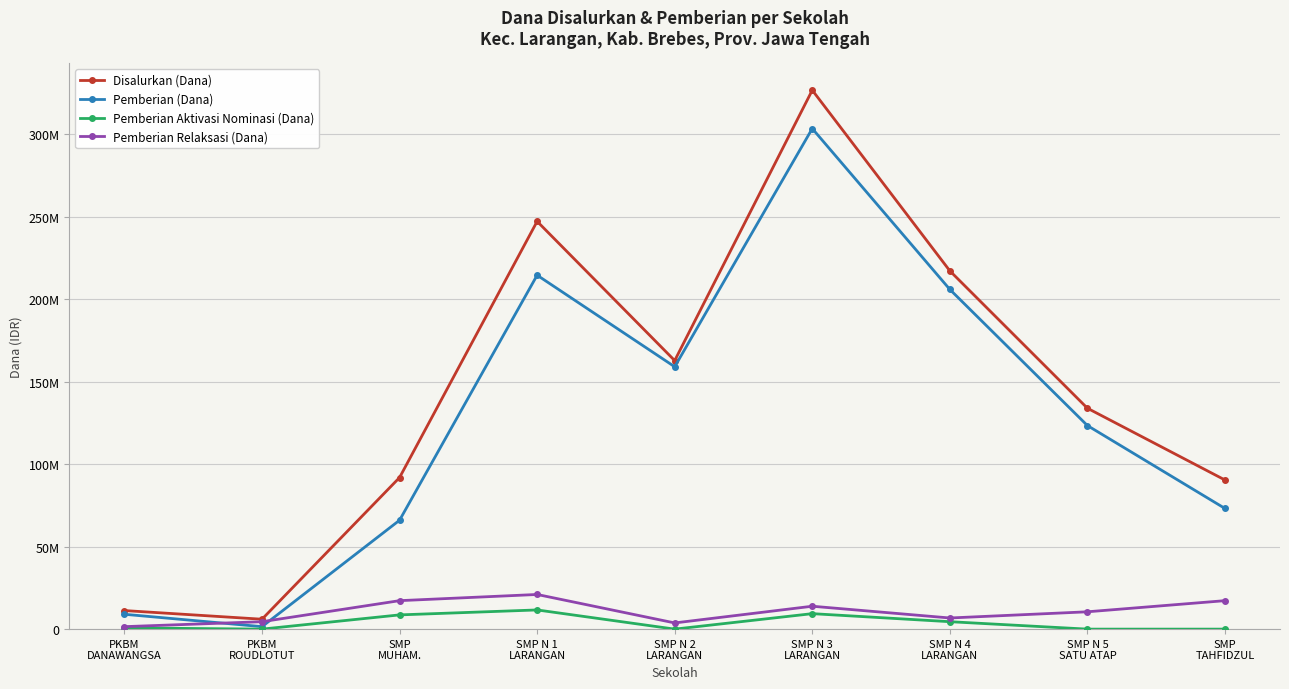

Is it true that Pemberian Aktivasi Nominasi (Dana) equals -7949284 at SMP N 5
SATU ATAP?

False